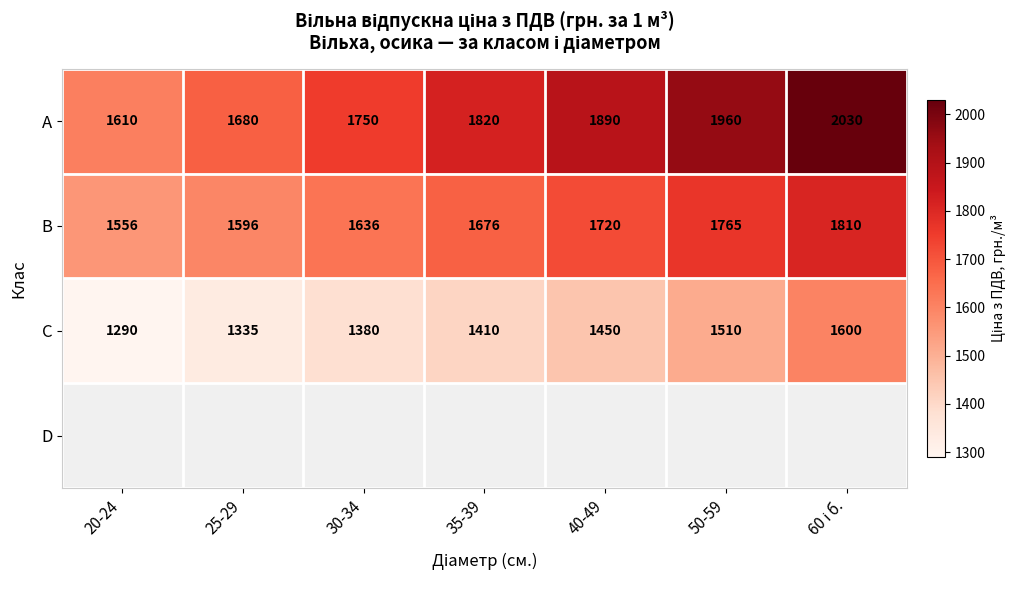

Which category has the highest value across all series?

60 і б.